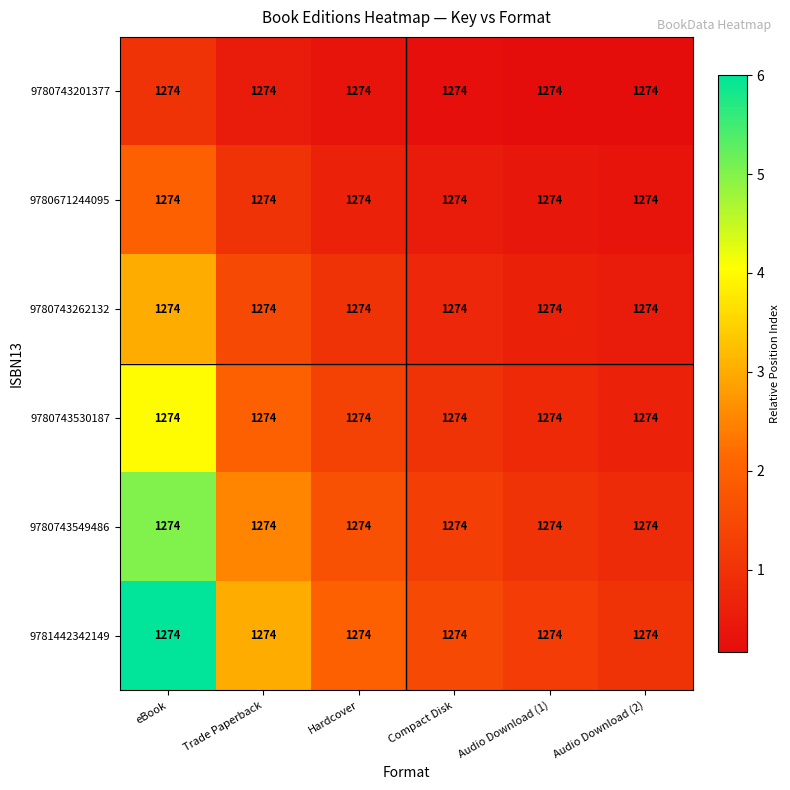

Which series has the largest total across all categories?

9781442342149